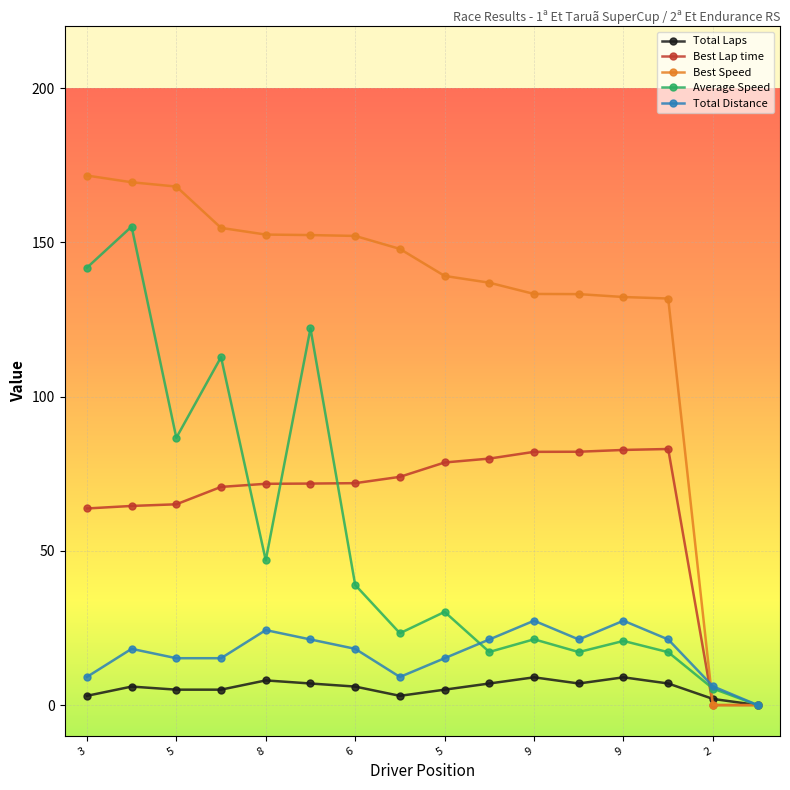

What is the average value of the Best Speed series?

129.7